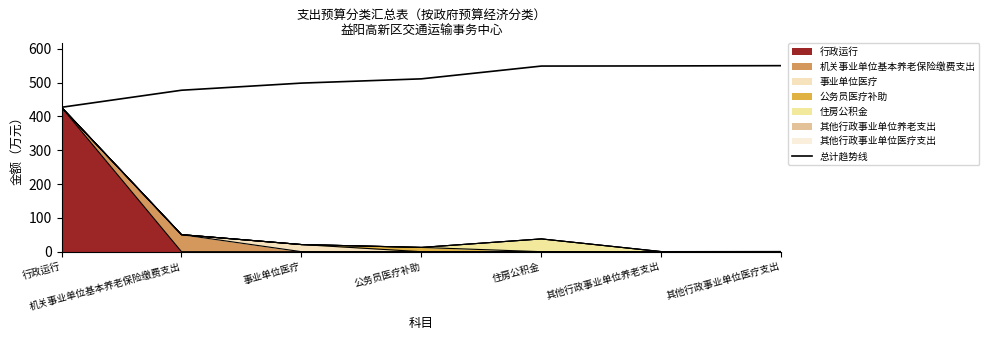

The chart shows a value of 129.1 at 机关事业单位基本养老保险缴费支出. True or false?

False